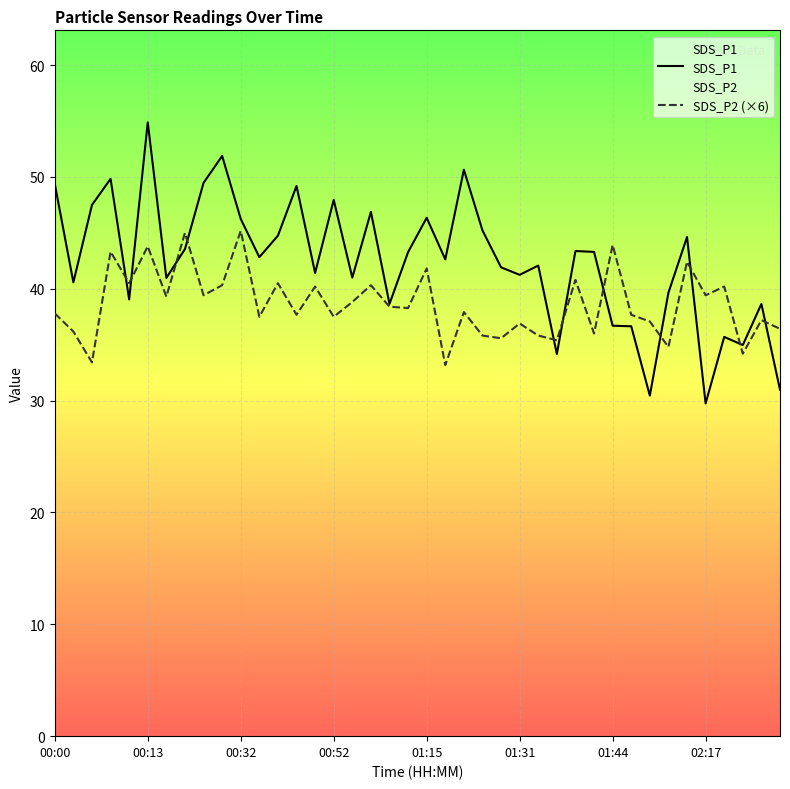

Is it true that SDS_P2 (×6) equals 9.2 at 37?

False